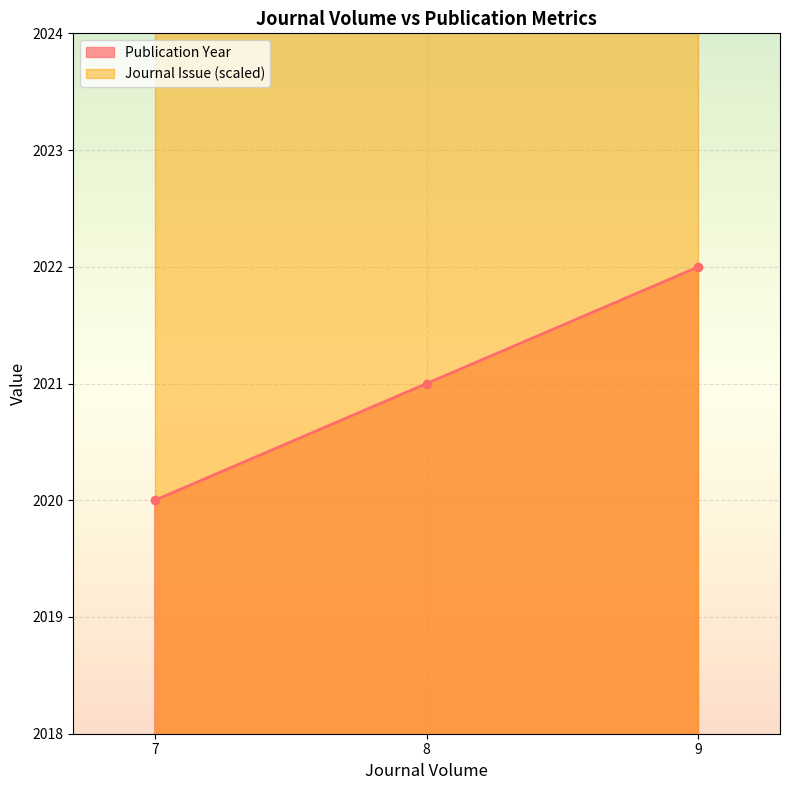

What is the smallest value displayed?

2020